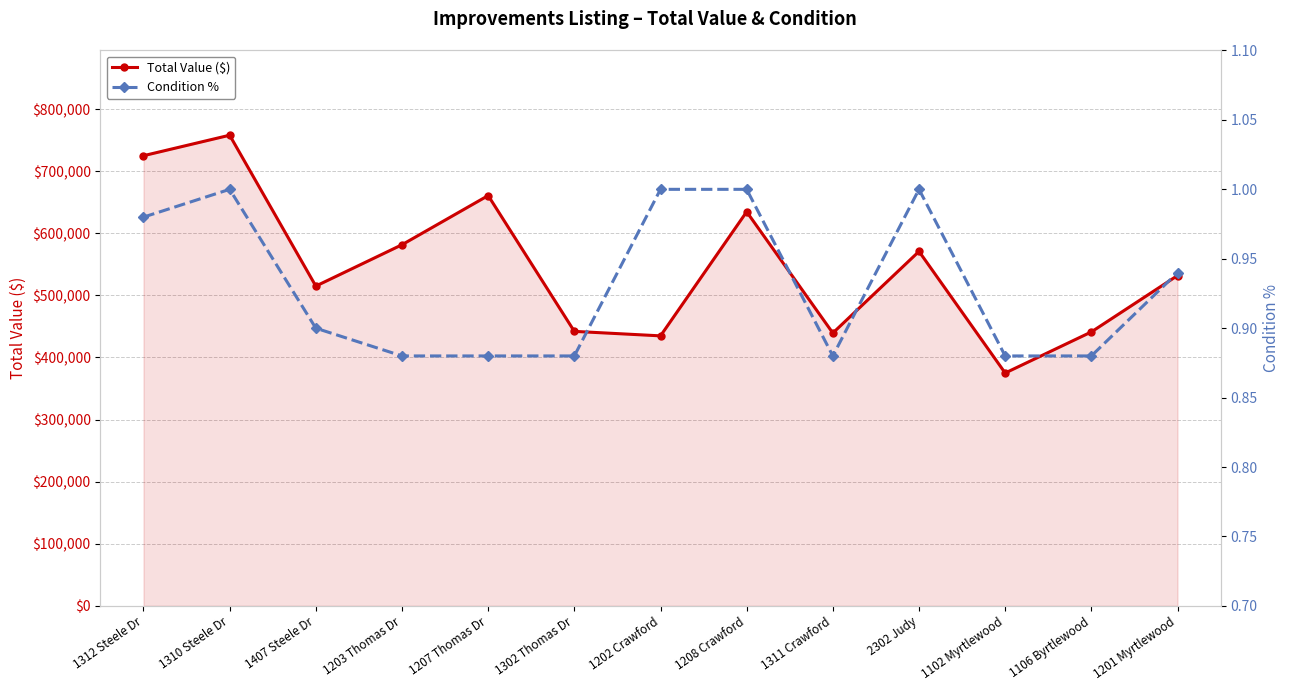

Rank the categories by Total Value ($) value from highest to lowest.

1310 Steele Dr, 1312 Steele Dr, 1207 Thomas Dr, 1208 Crawford, 1203 Thomas Dr, 2302 Judy, 1201 Myrtlewood, 1407 Steele Dr, 1302 Thomas Dr, 1106 Byrtlewood, 1311 Crawford, 1202 Crawford, 1102 Myrtlewood